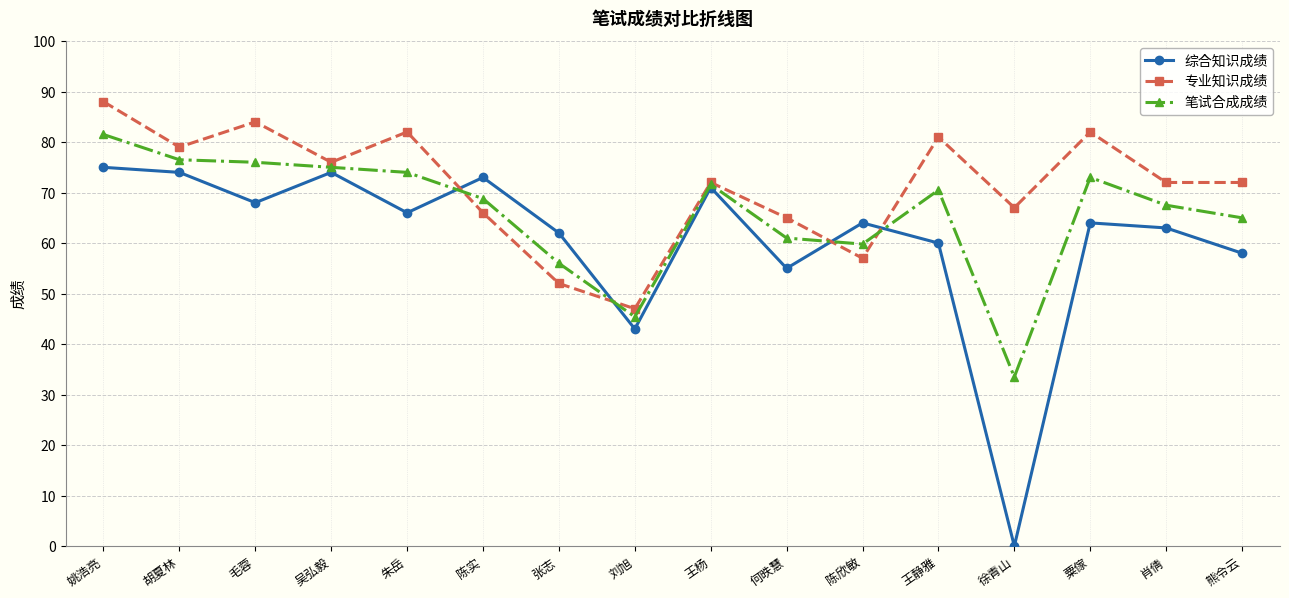

After their last crossing, which series has the higher values: 专业知识成绩 or 综合知识成绩?

专业知识成绩